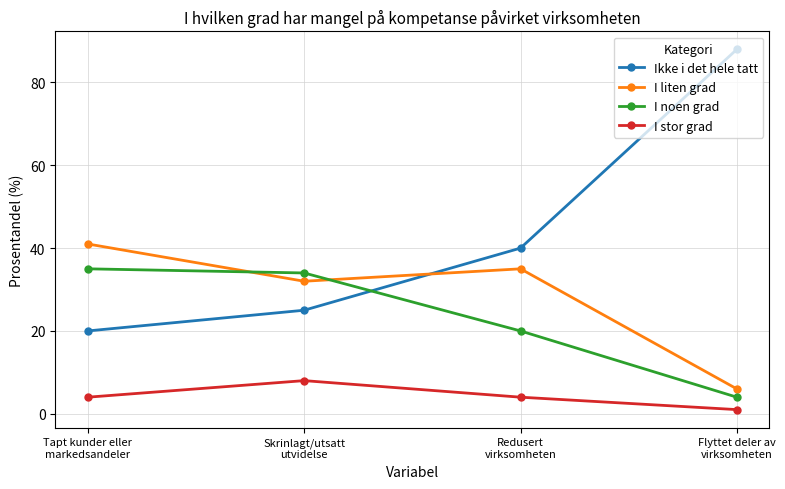

True or false: I noen grad and Ikke i det hele tatt cross at least once.

True